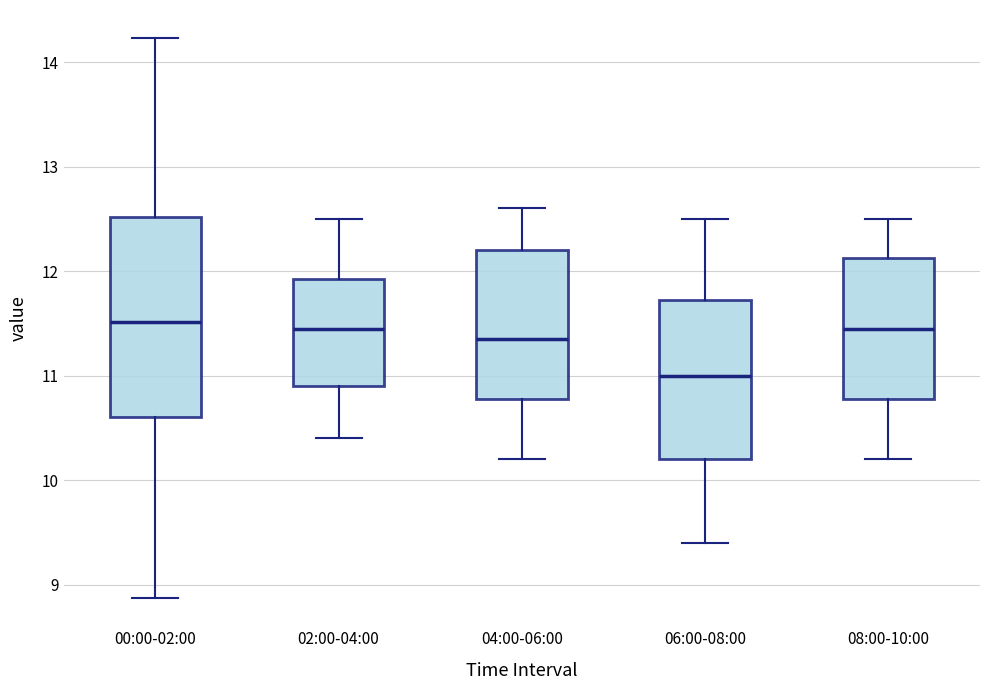

Where does the median line of the box for 04:00-06:00 sit on the y-axis? The values are not printed on the chart, so give them approximately, as read against the axis.

11.4